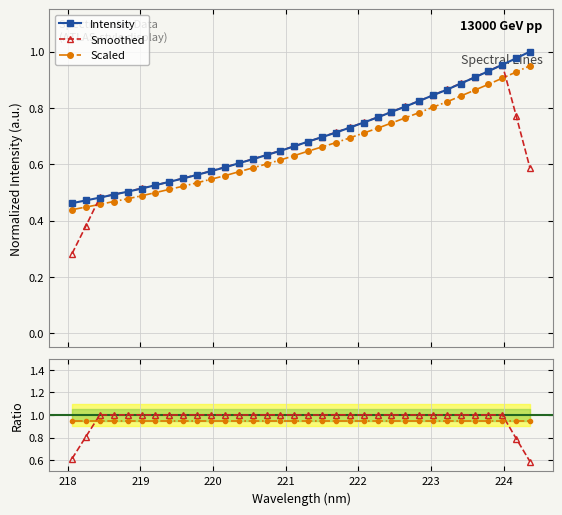

What is the difference between the second highest and second lowest values in the Smoothed series?

0.5